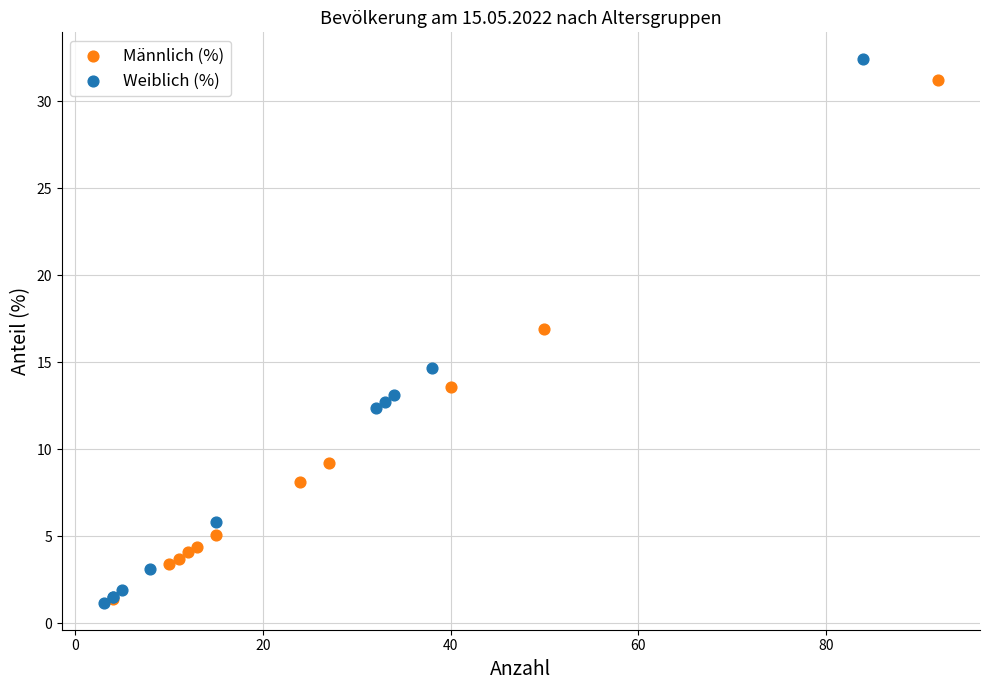

Which series has the largest Y range (max minus min)?

Weiblich (%)